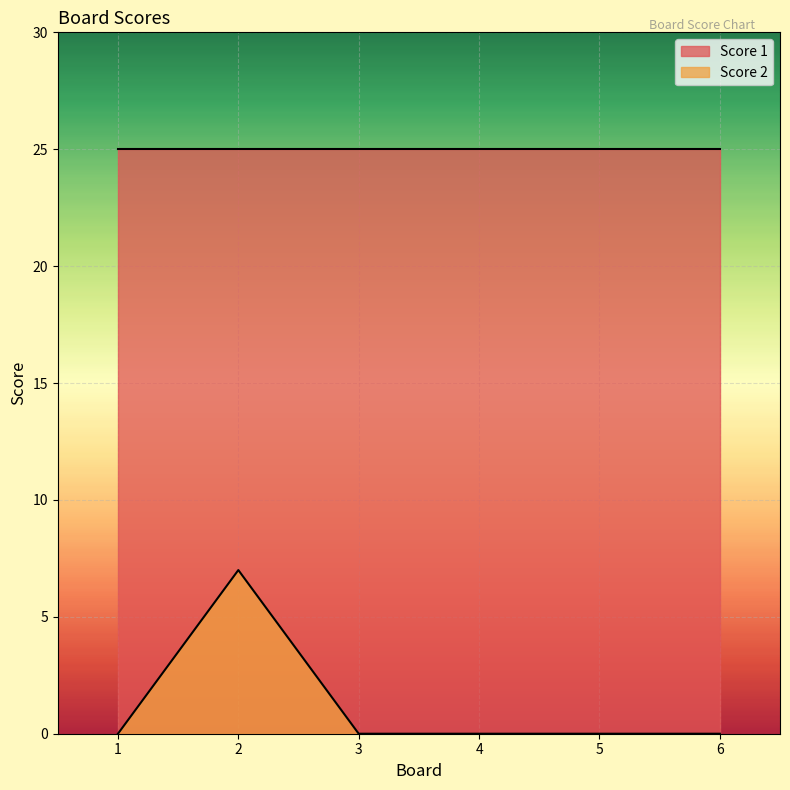

How many values exceed 0?

1